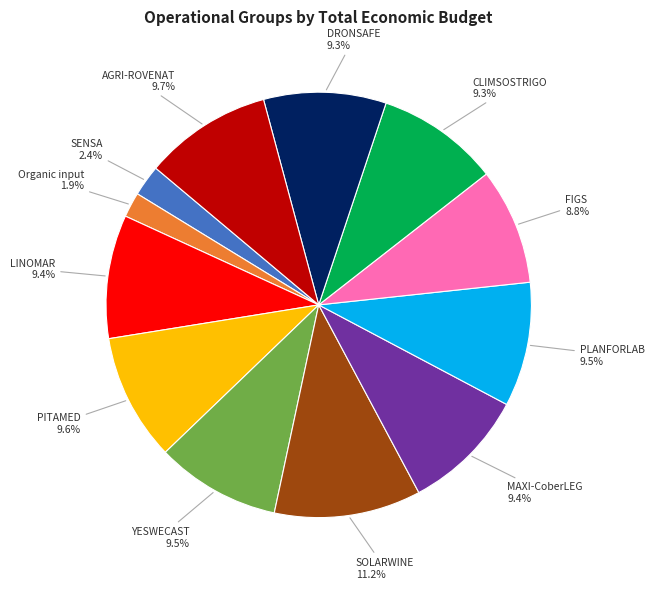

Is there a majority slice in this chart?

No